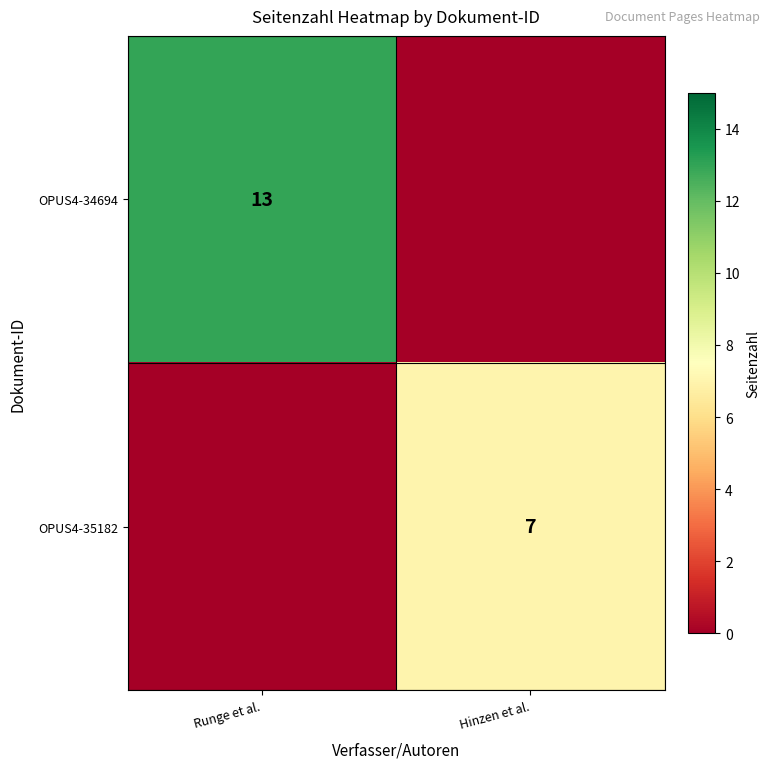

Is it true that OPUS4-34694 equals 13 at Runge et al.?

True